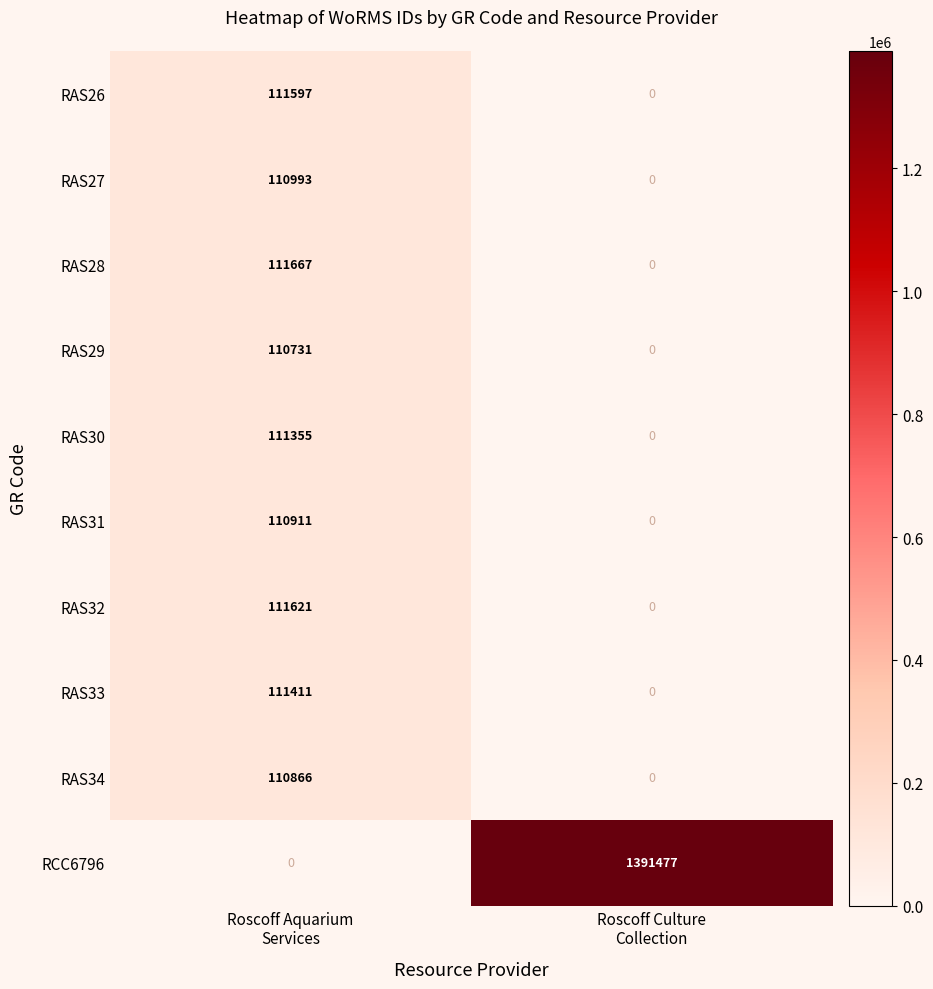

What is the maximum value shown in the chart?

1391477